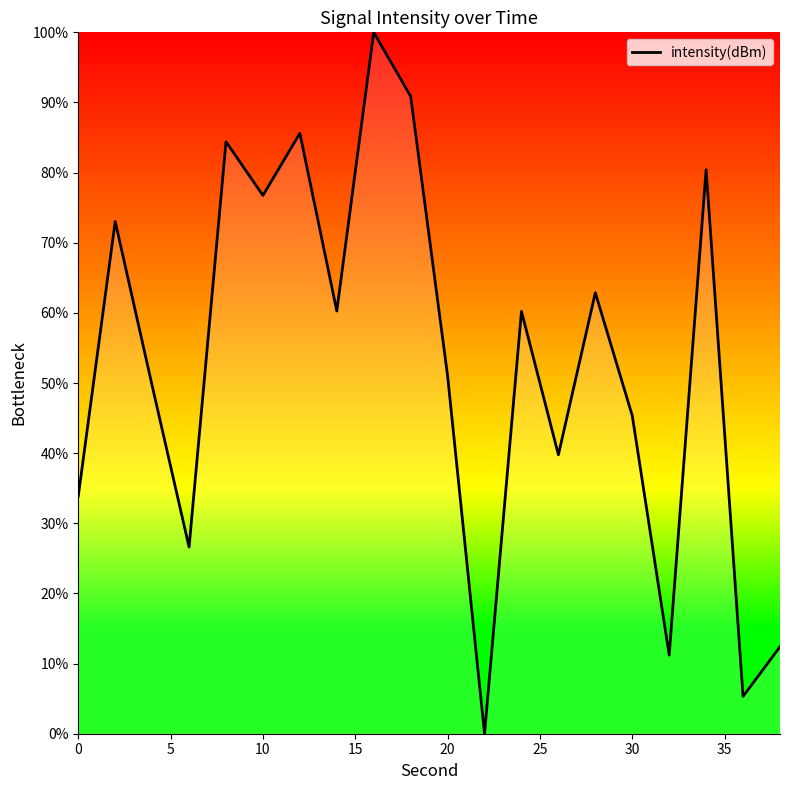

How many lines are shown in the chart?

1